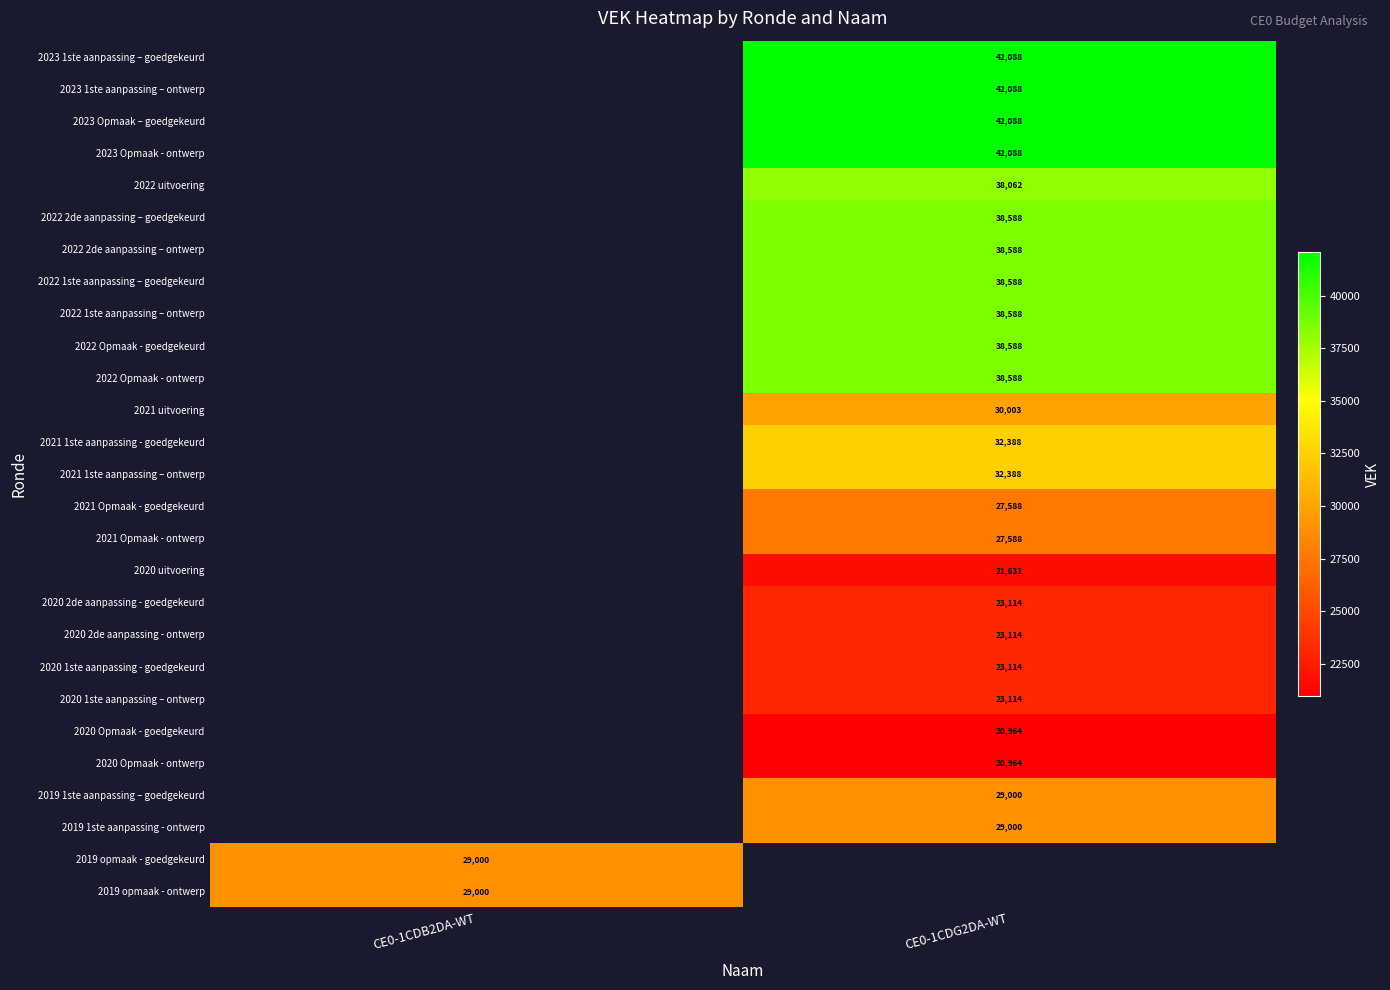

Is the value of 2021 uitvoering at CE0-1CDG2DA-WT greater than the value of 2020 1ste aanpassing - goedgekeurd at CE0-1CDG2DA-WT?

Yes